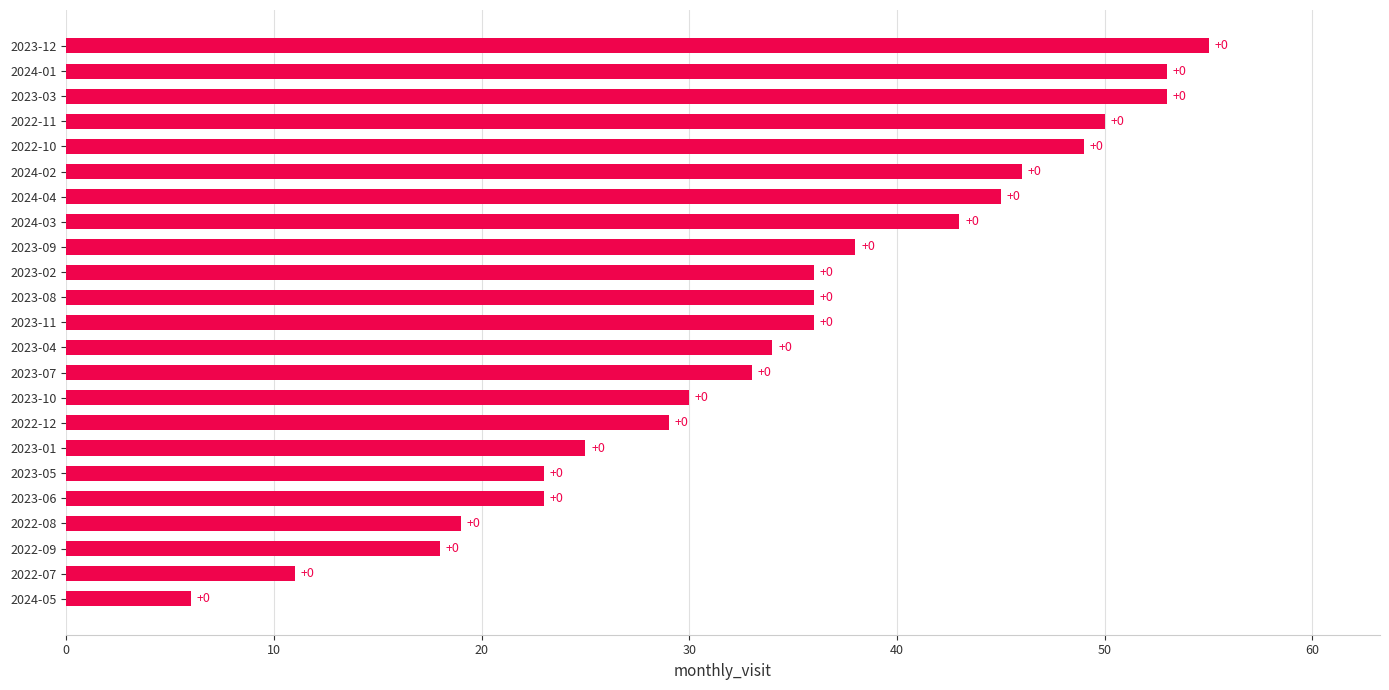

What is the difference between the maximum and second lowest values?

44